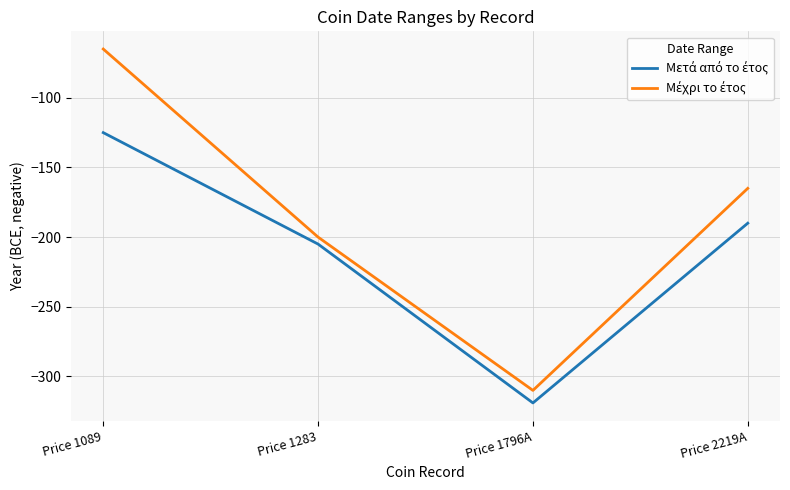

What is the total value across all series at Price 1089?

-190